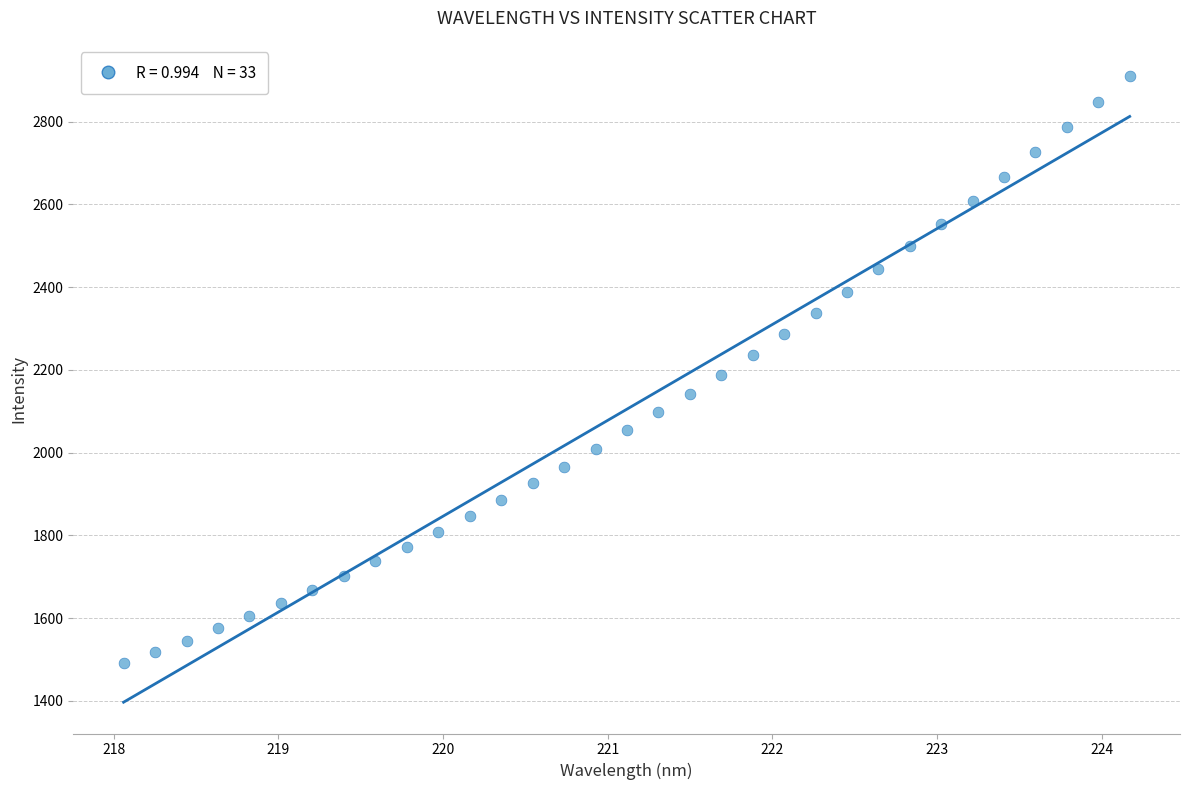

What is the range of X values (max minus min)?

6.1